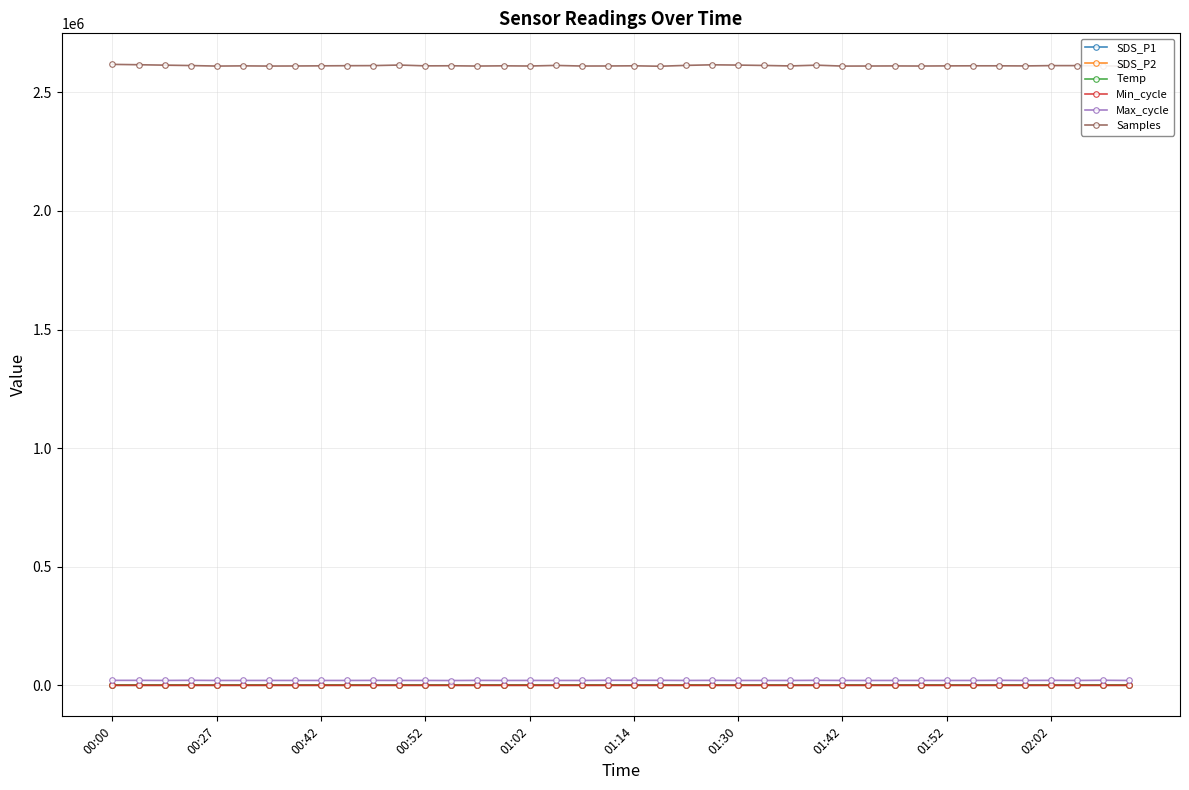

True or false: SDS_P2 and SDS_P1 intersect in this chart.

False